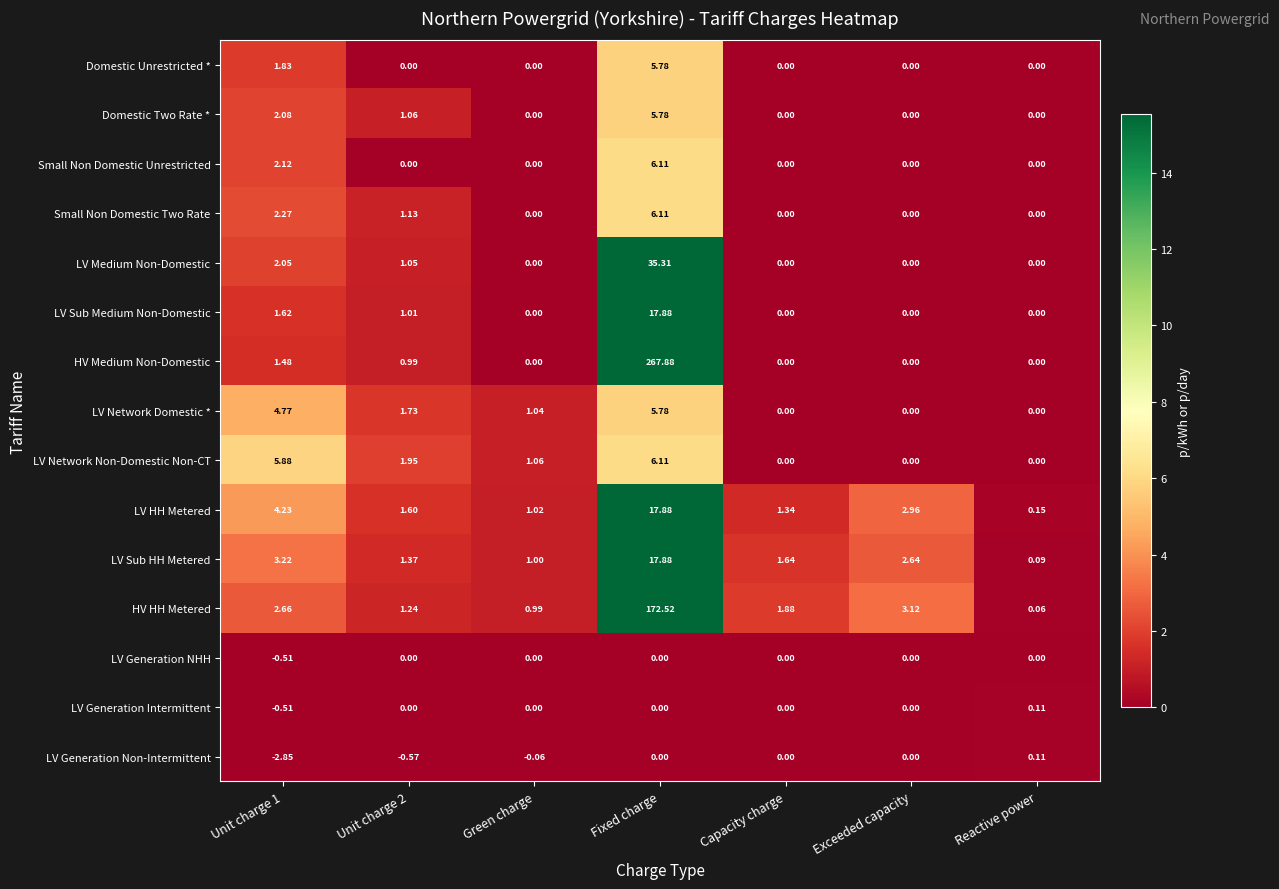

Which series has the largest total across all categories?

HV Medium Non-Domestic